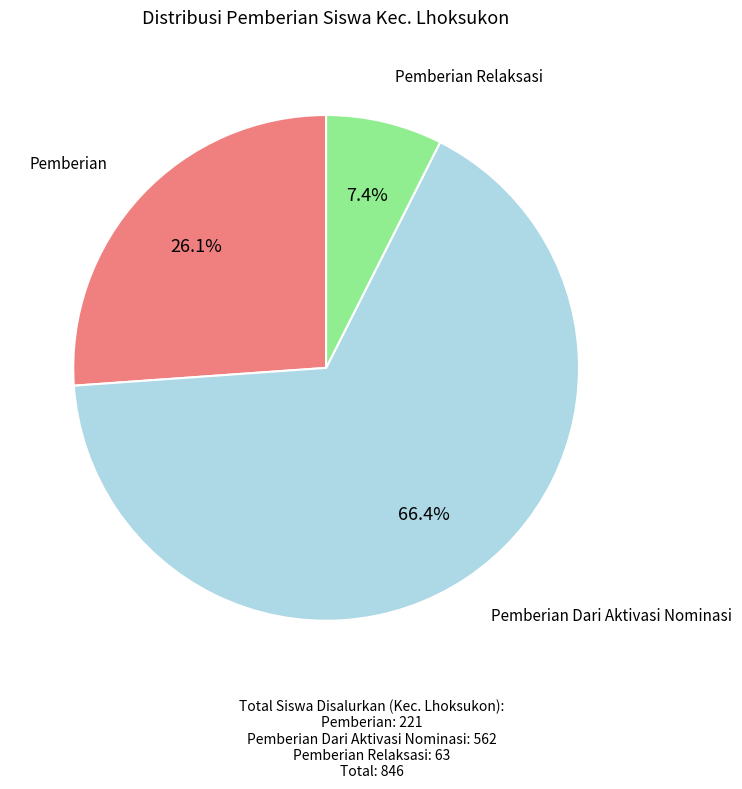

How much of the chart is everything except Pemberian?

73.9%